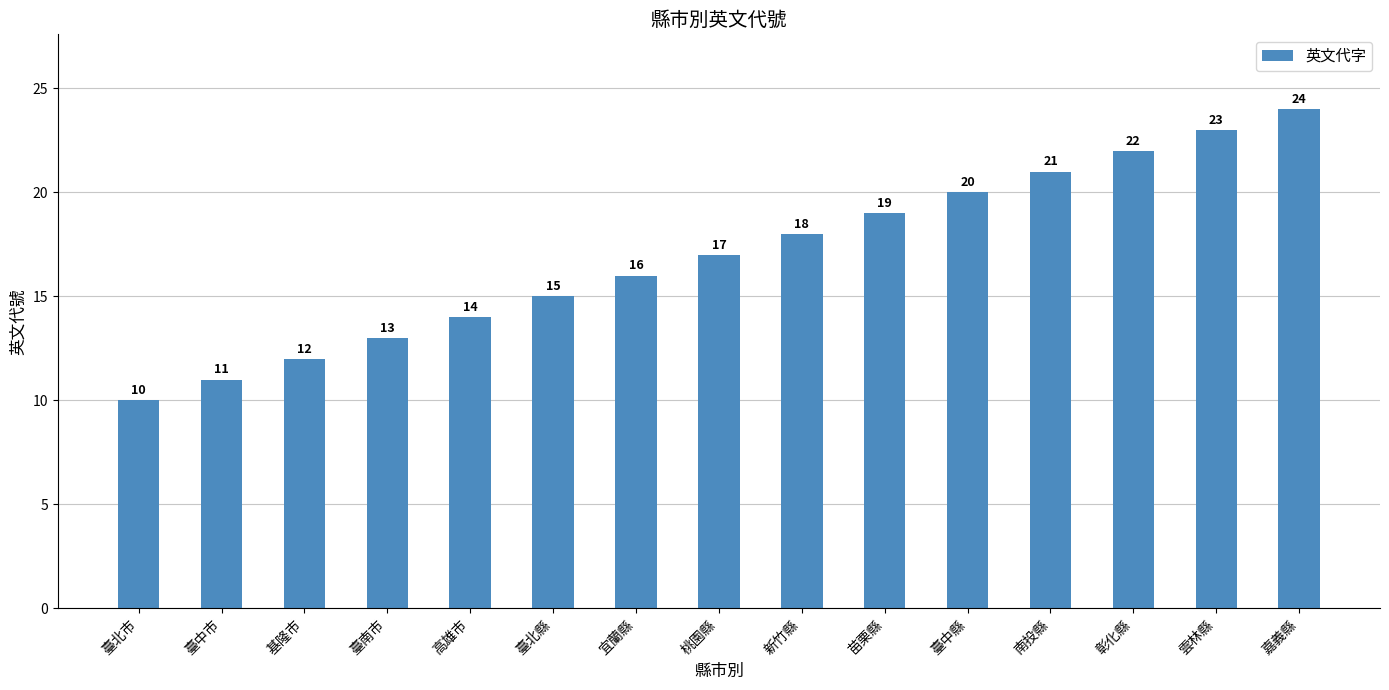

How many bars are there in total?

15